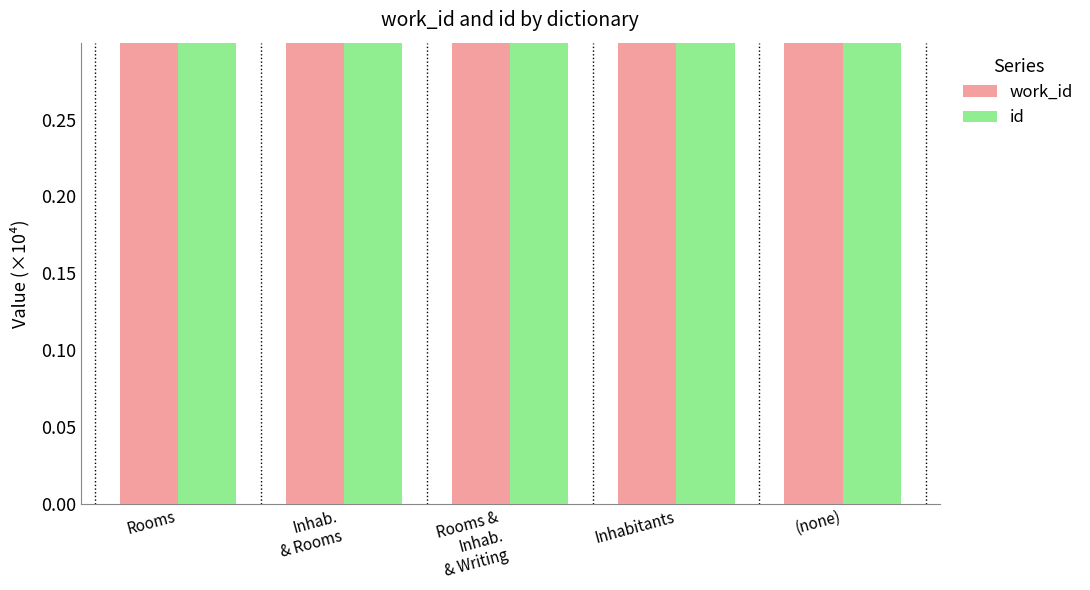

What is the label of the 2nd bar from the right?

Inhabitants